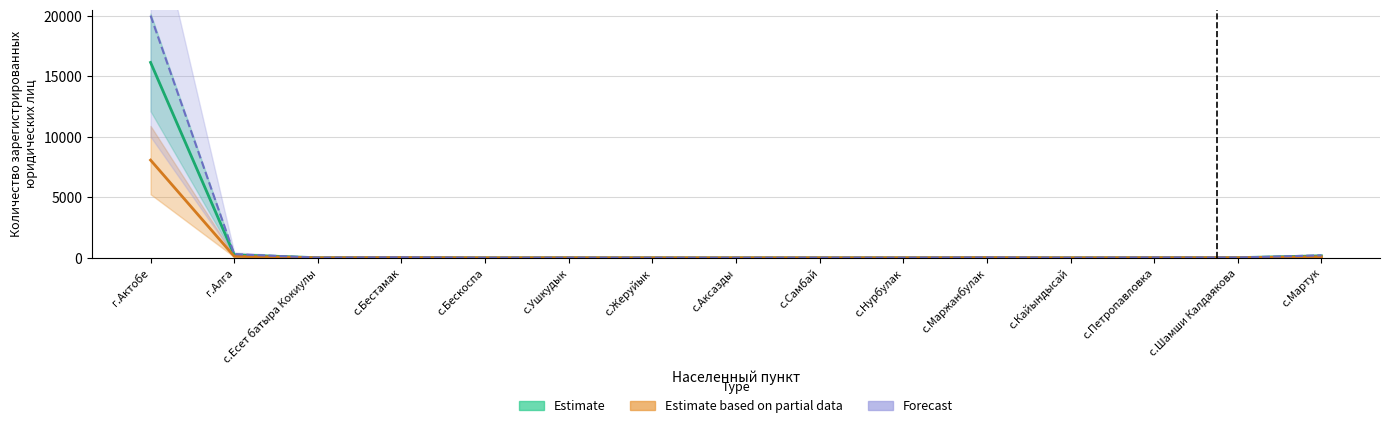

True or false: Forecast has a value of 15 at с.Бестамак.

False